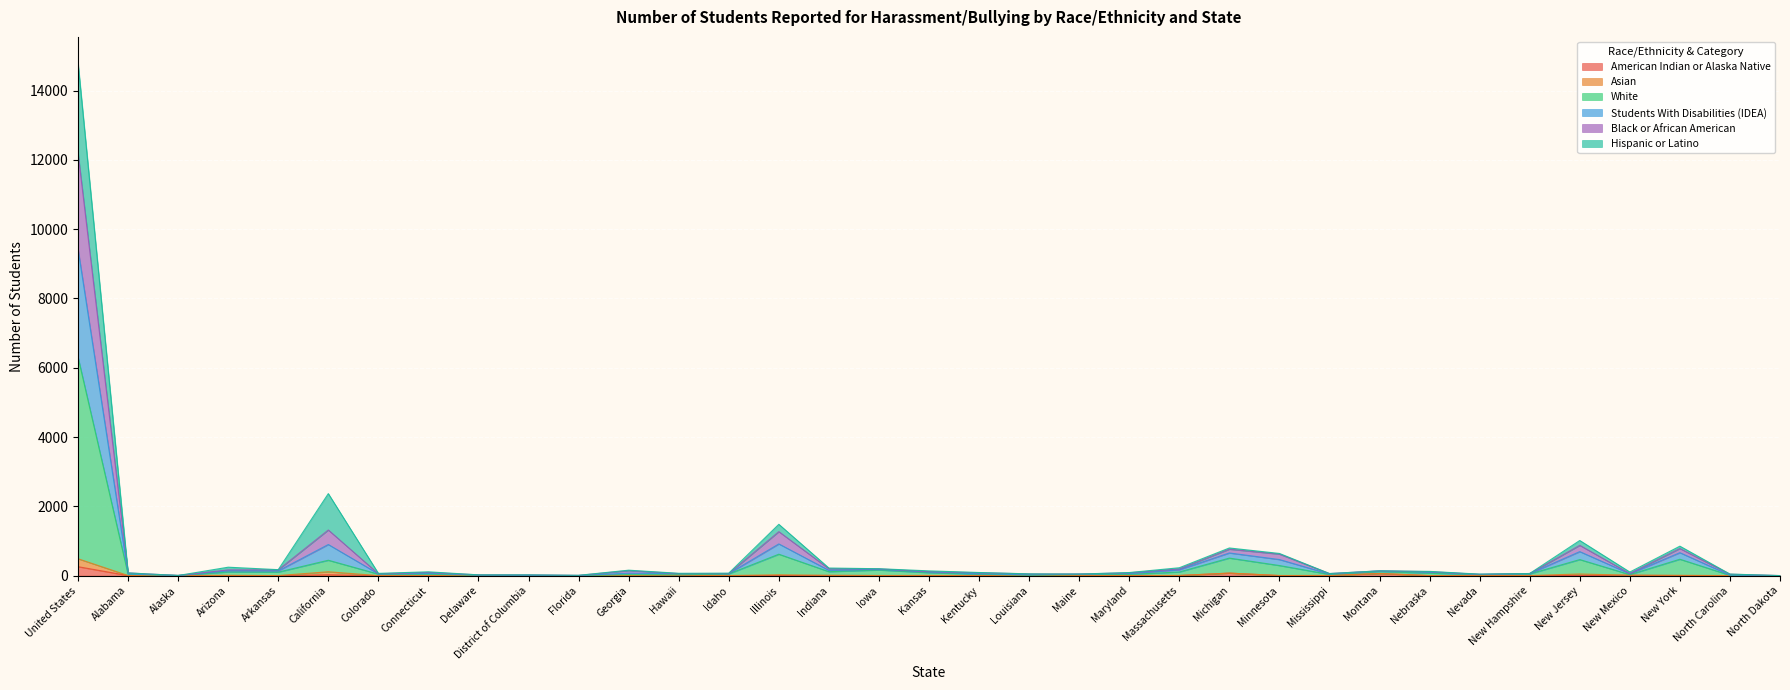

What is the difference between the maximum and minimum values in the American Indian or Alaska Native series?

257